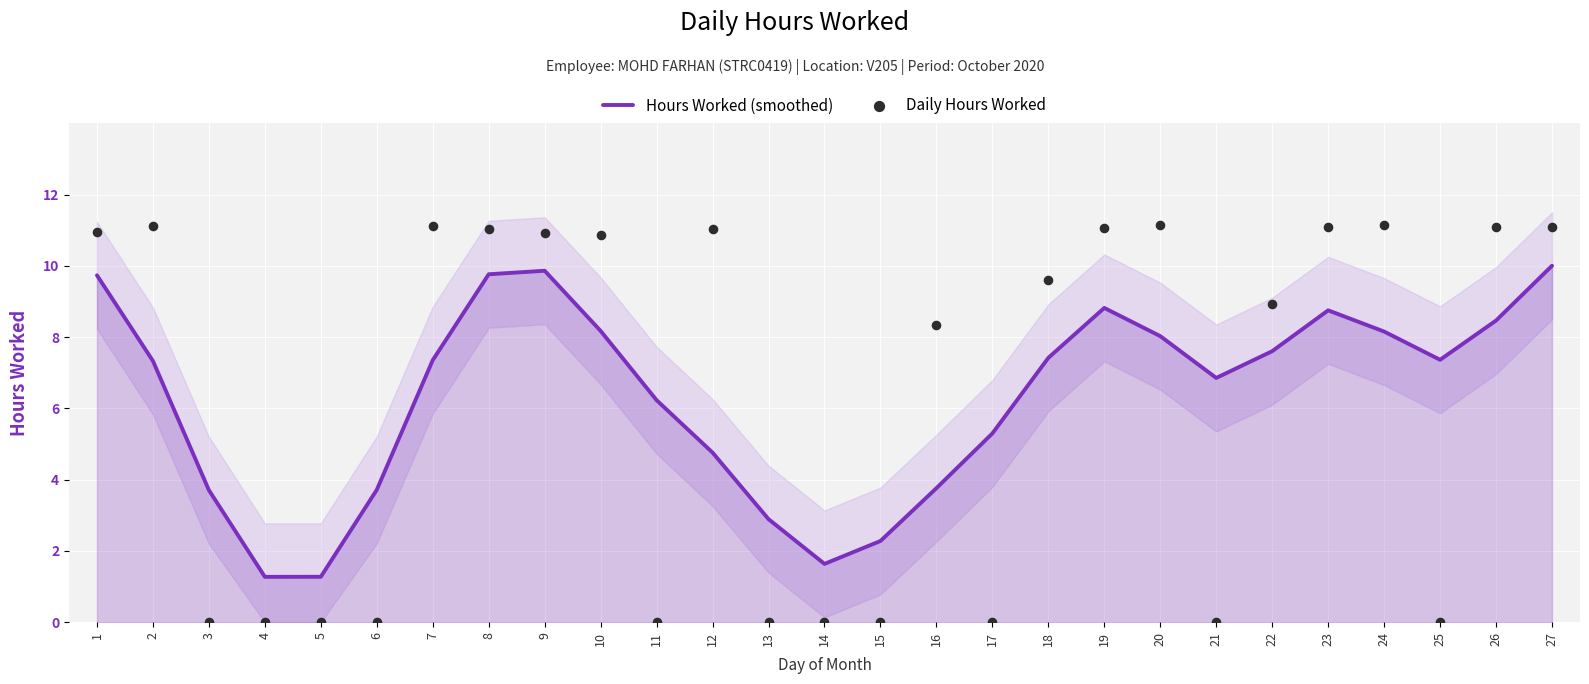

What are all the series names shown in the legend?

Hours Worked (smoothed), Daily Hours Worked